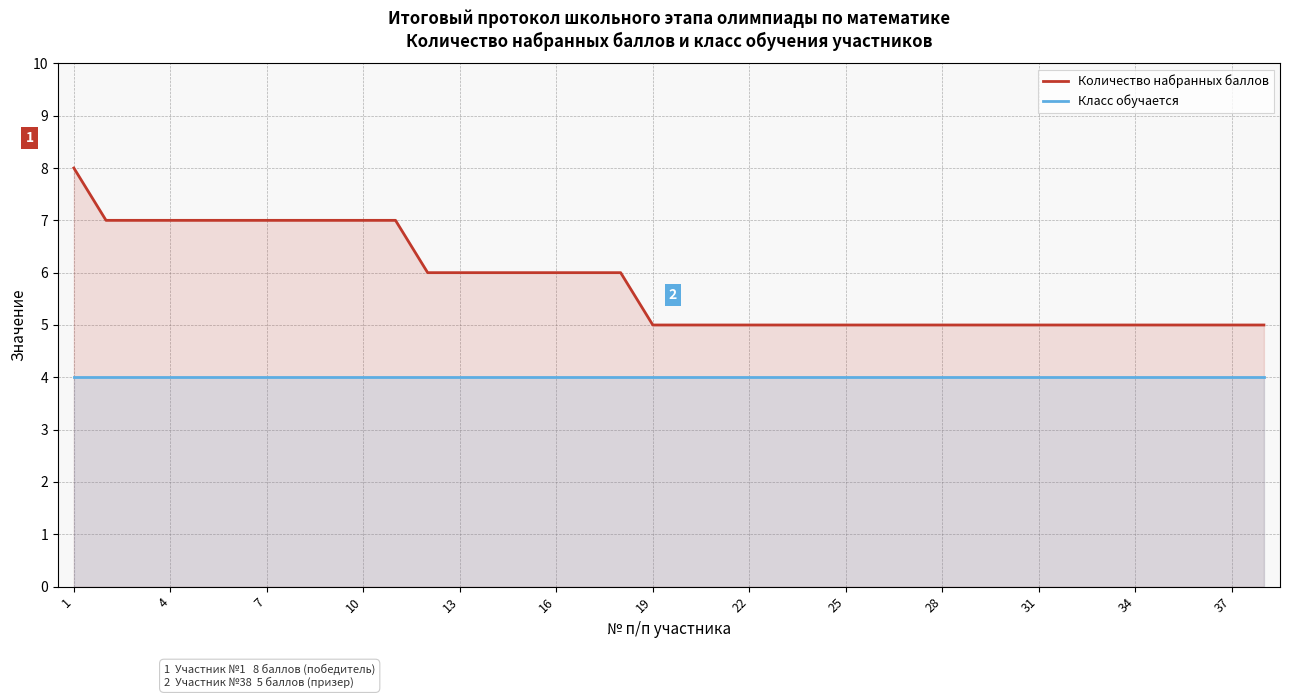

True or false: Класс обучается and Количество набранных баллов cross at least once.

False